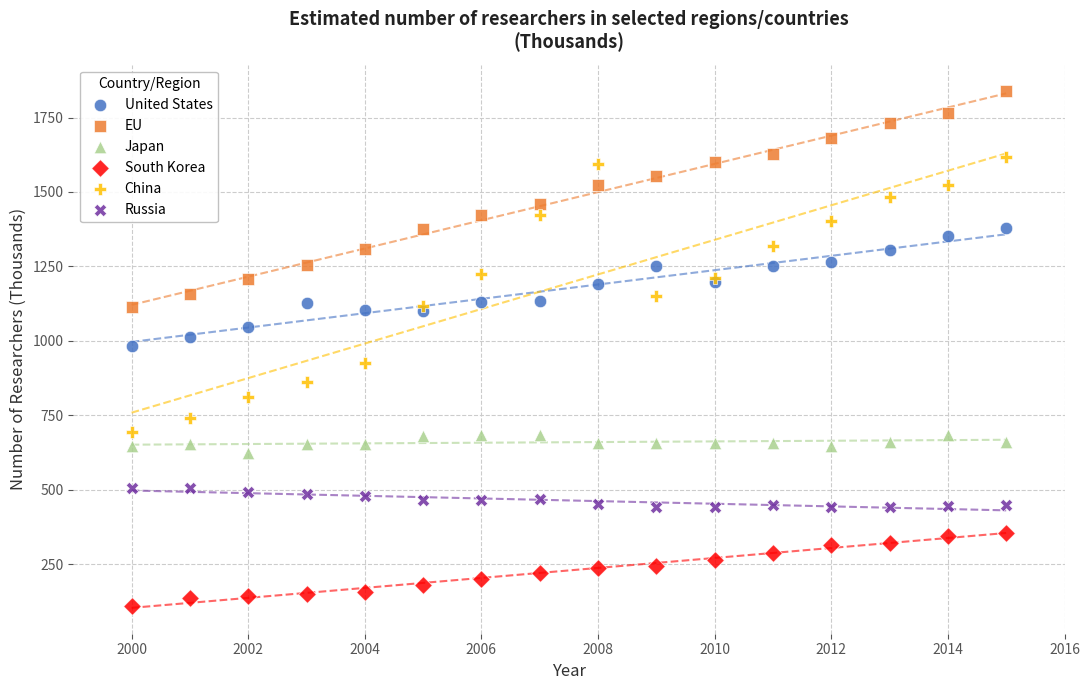

Which series contains the lowest Y value?

South Korea